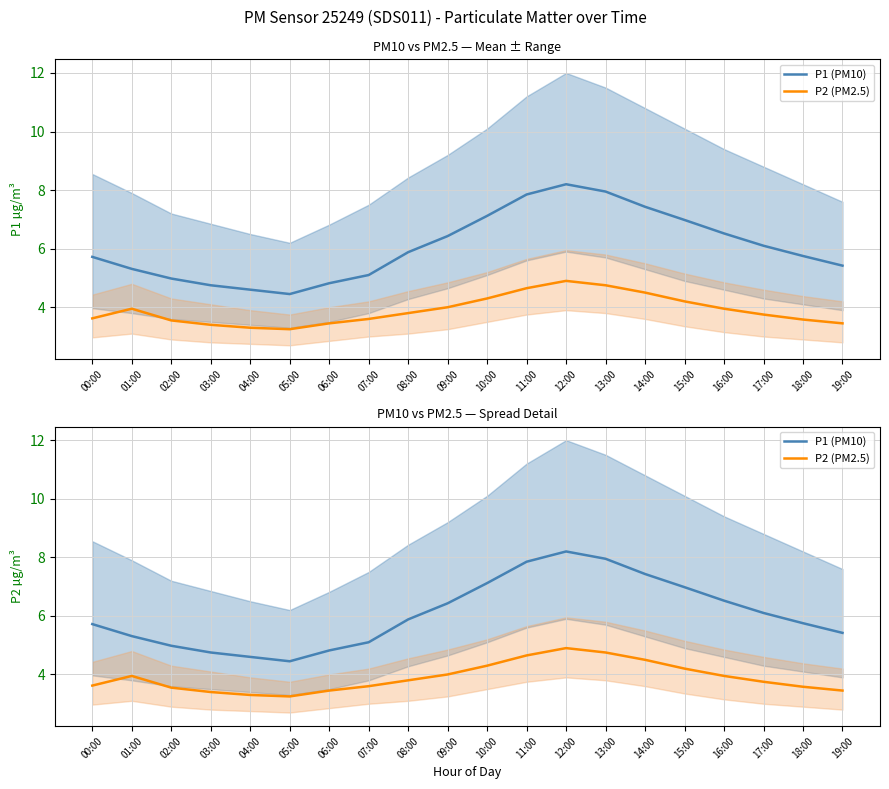

What is the difference between the second highest and second lowest values in the P1 (PM10) series?

3.4